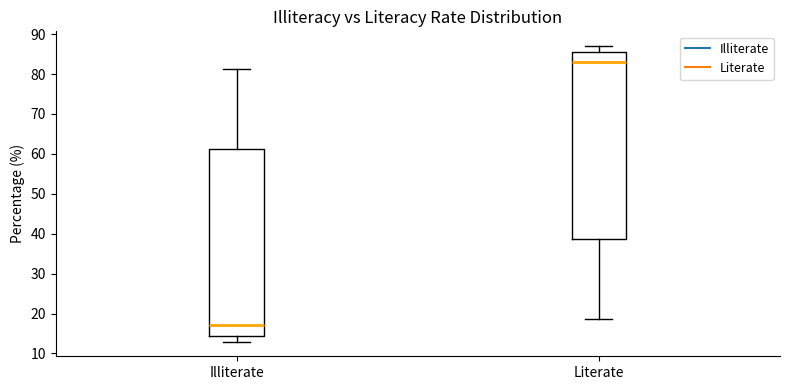

Where does the upper whisker of the box for Literate end on the y-axis? The values are not printed on the chart, so give them approximately, as read against the axis.

87